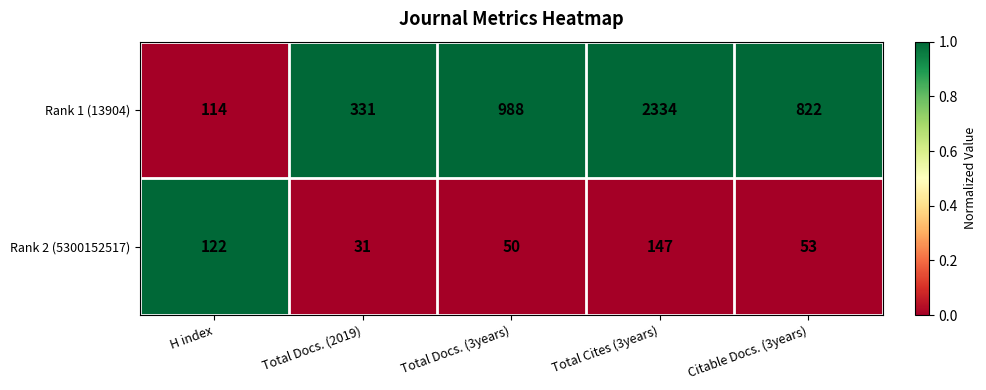

Read the Rank 2 (5300152517) value at Total Docs. (3years).

50